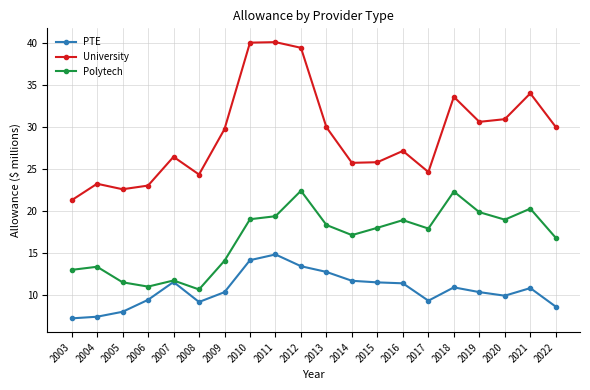

How many lines are shown in the chart?

3